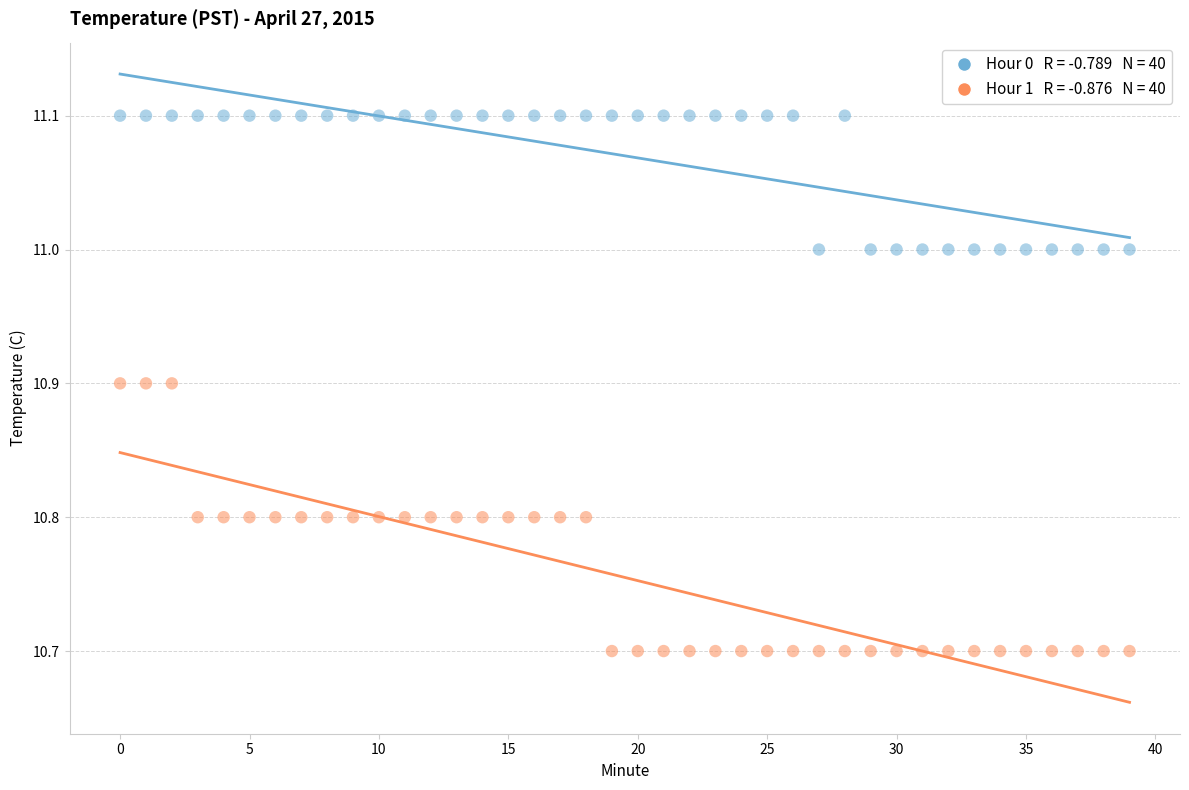

Across all data points, what is the range of Y values (max minus min)?

0.4